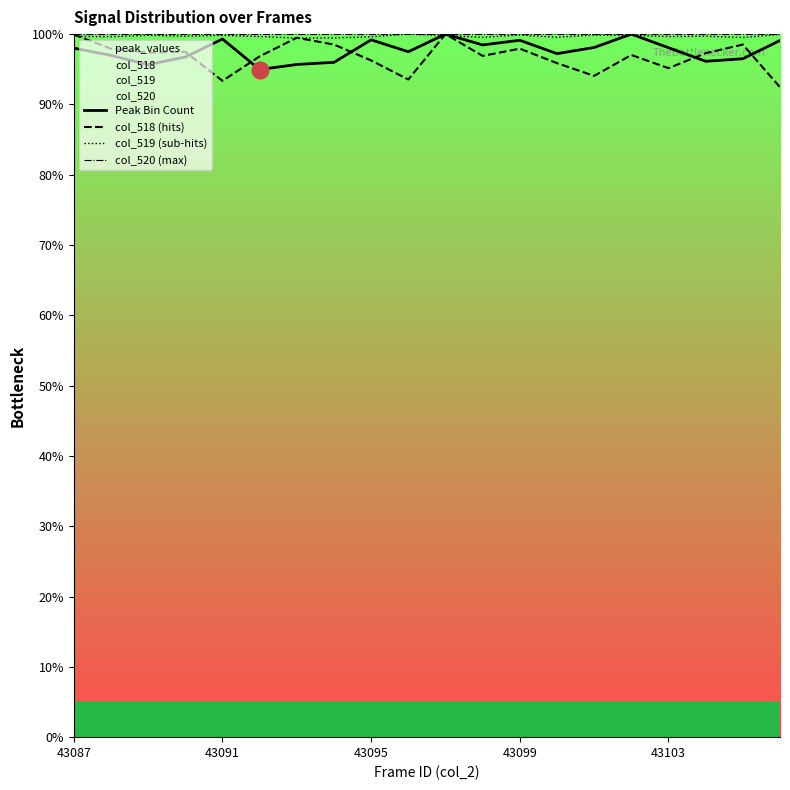

Where does the col_518 (hits) series first go above 97?

43087